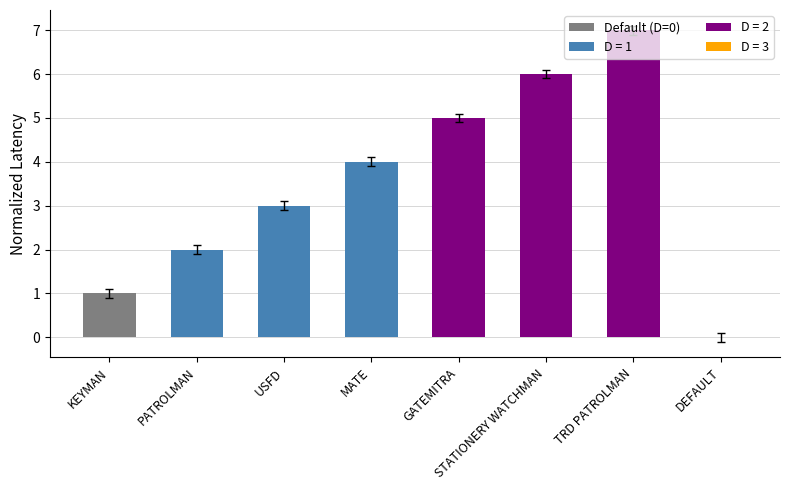

What is the change in value from MATE to GATEMITRA?

+1